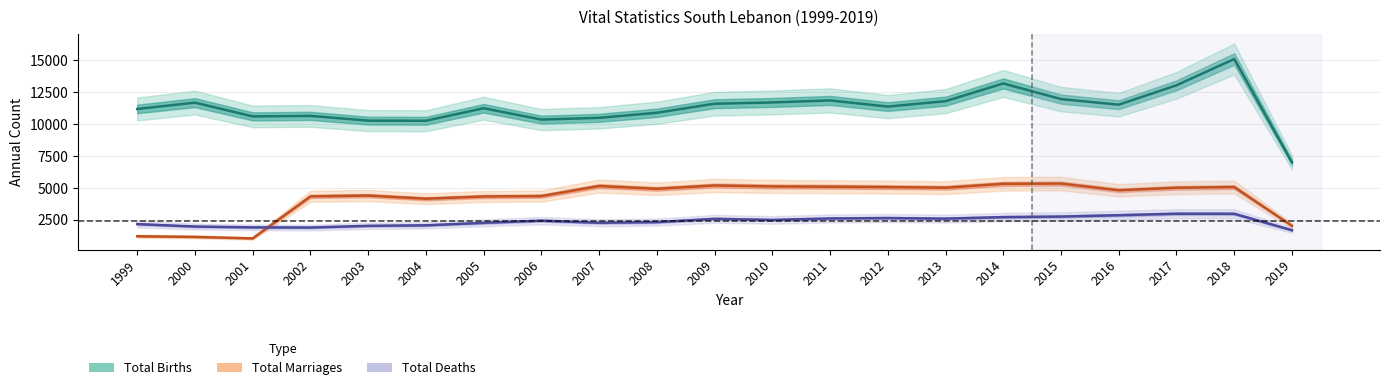

Between 2001 and 2017, which series saw the biggest shift?

Total Marriages